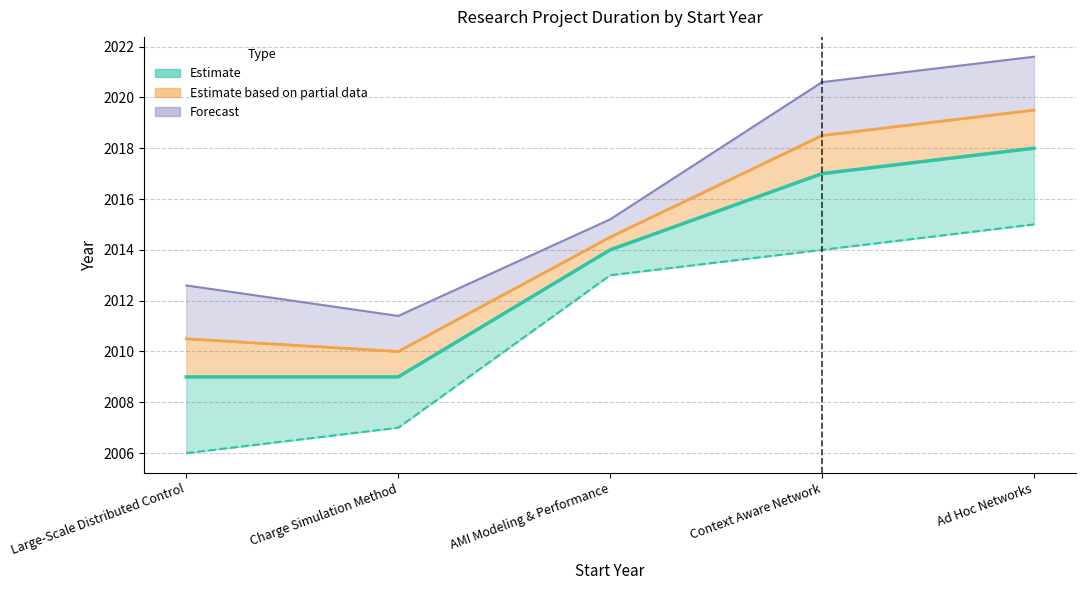

Count the number of categories in the chart.

5